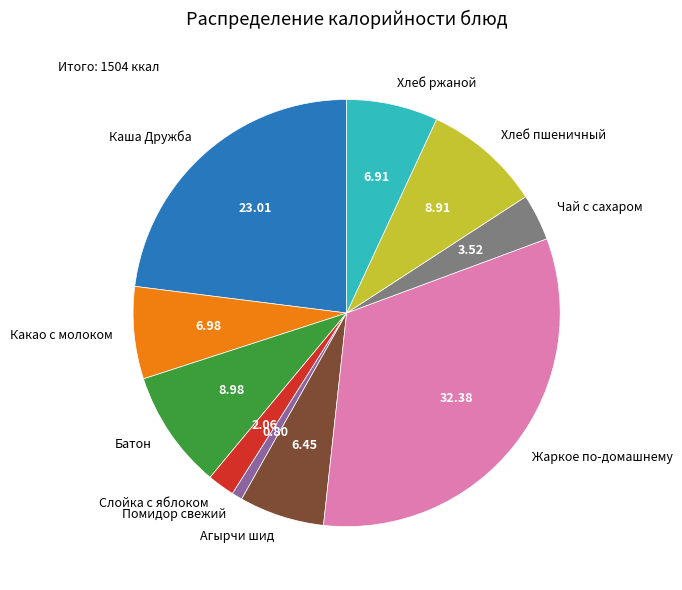

Which has a higher value, Какао с молоком or Батон?

Батон